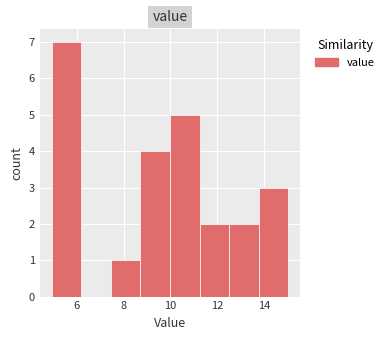

Reading left to right, transcribe this chart: for each bar, give the range it covers on the x-axis and its height. Neither the bar edges nor the heights are printed on the chart, so give them approximately, as read against the axes.

5.0 to 6.2: 7
6.2 to 7.4: 0
7.4 to 8.8: 1
8.8 to 10.0: 4
10.0 to 11.2: 5
11.2 to 12.6: 2
12.6 to 13.8: 2
13.8 to 15.0: 3